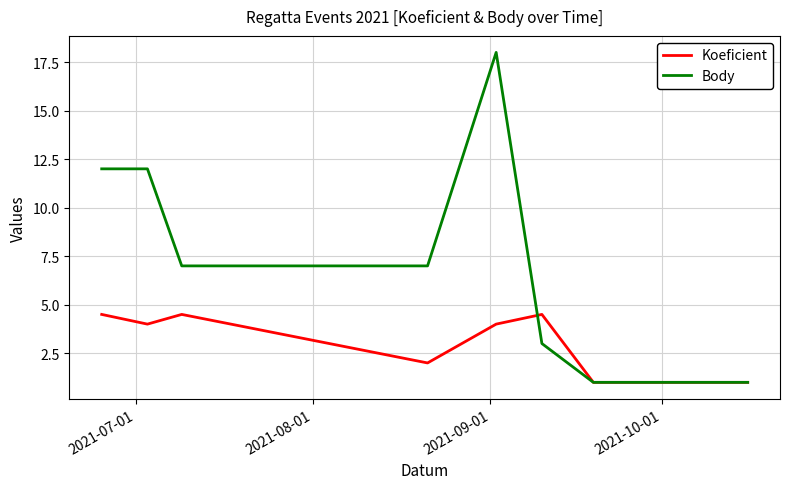

List the series in order of their peak value, lowest first.

Koeficient, Body